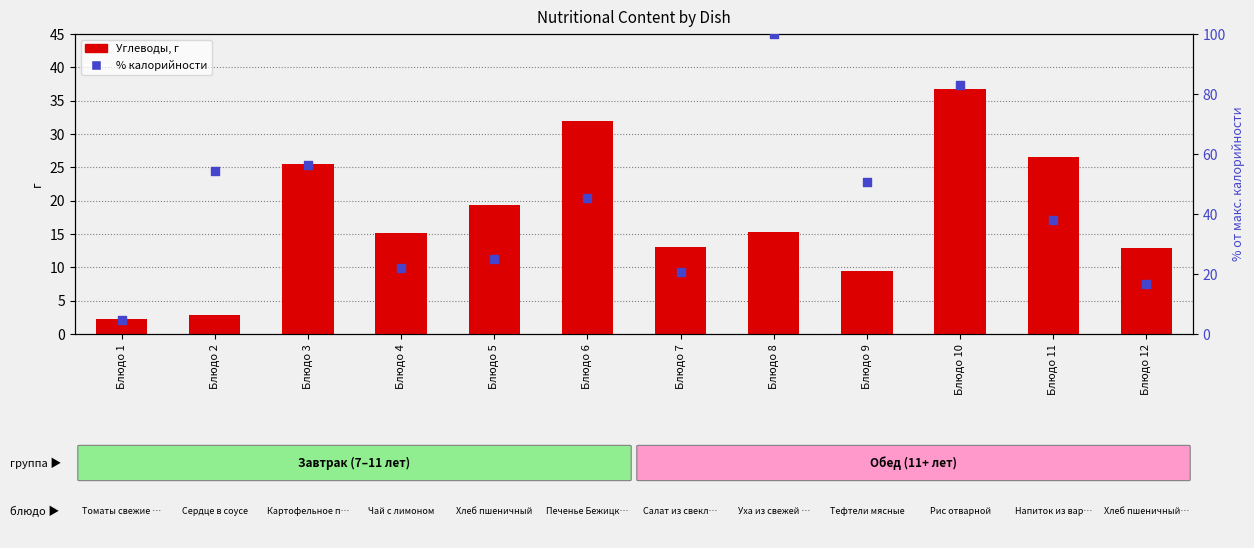

Which series has the largest total across all categories?

% калорийности